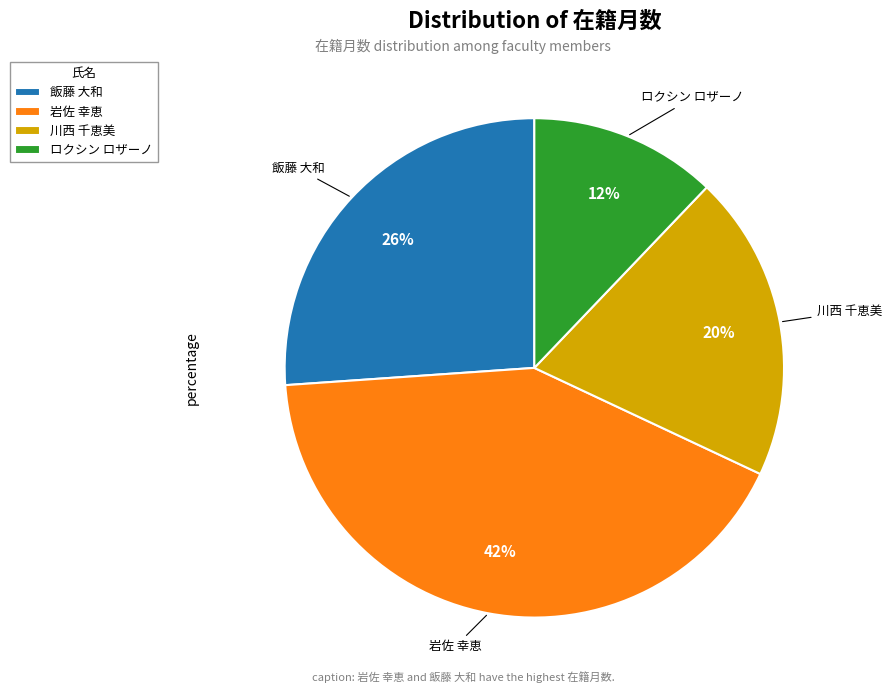

Does 川西 千恵美 represent more than half of the total?

No